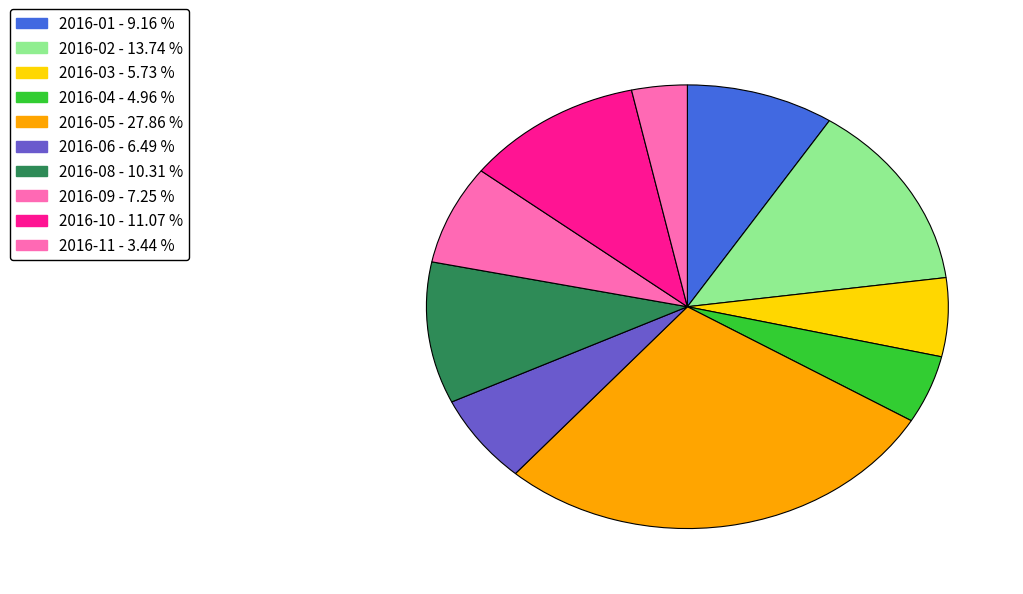

Count the number of slices in the pie.

10